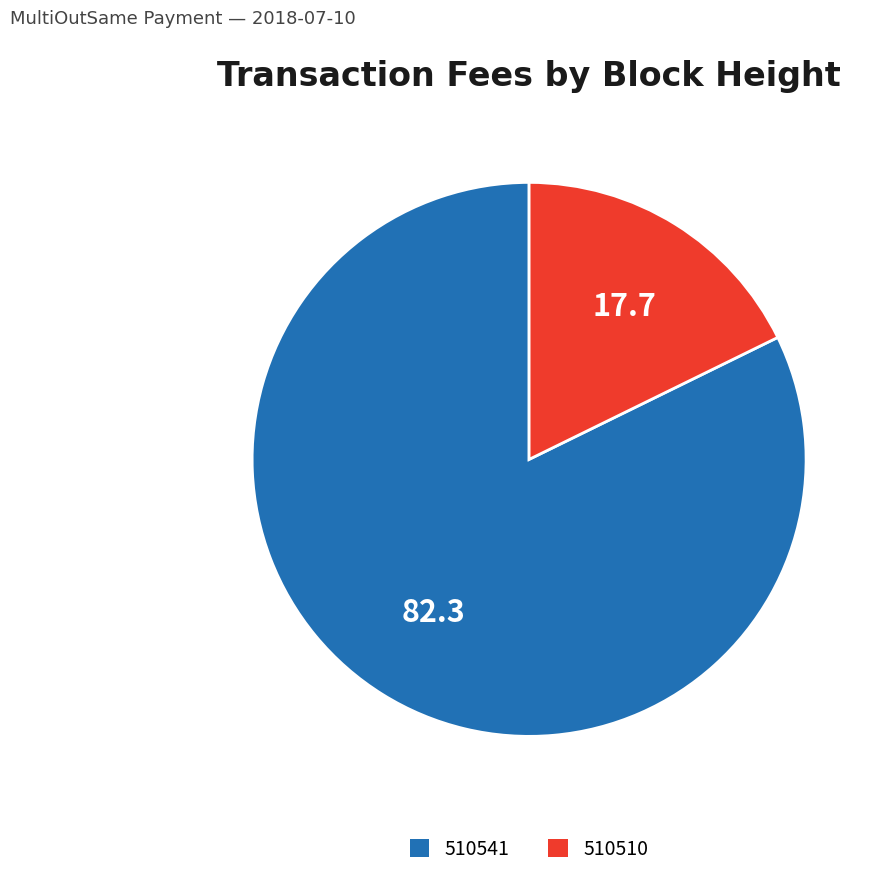

Is the sum of 510541 and 510510 greater than half?

Yes